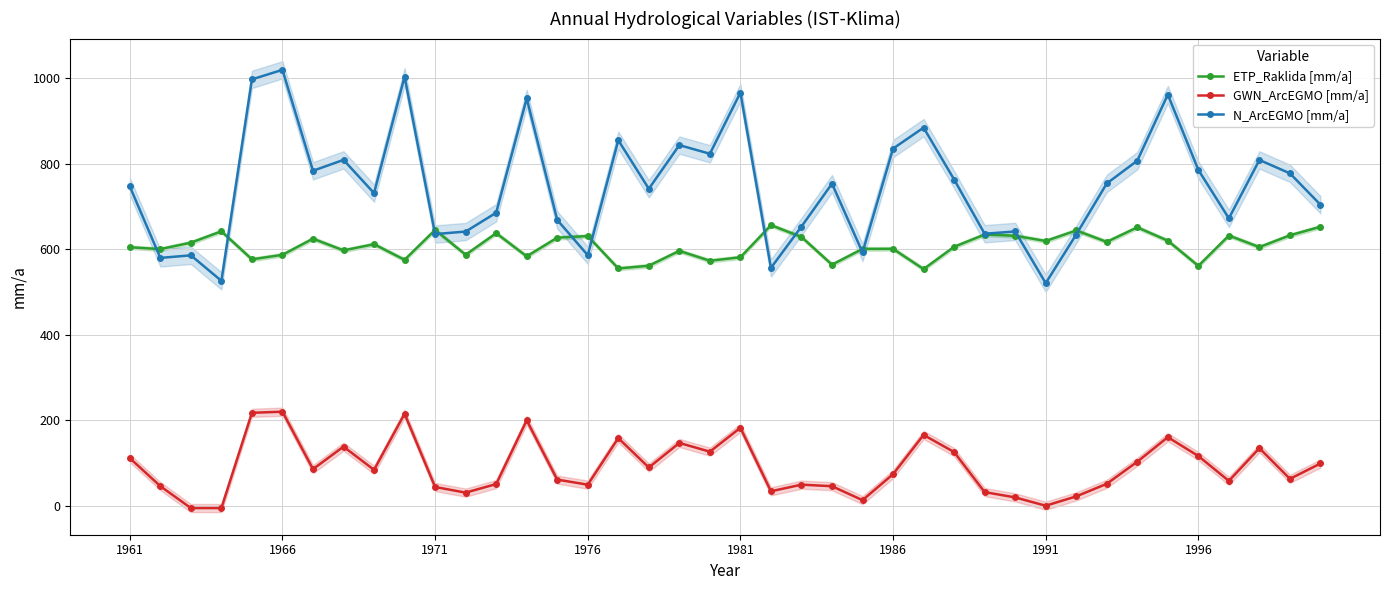

True or false: GWN_ArcEGMO [mm/a] and ETP_Raklida [mm/a] intersect in this chart.

False